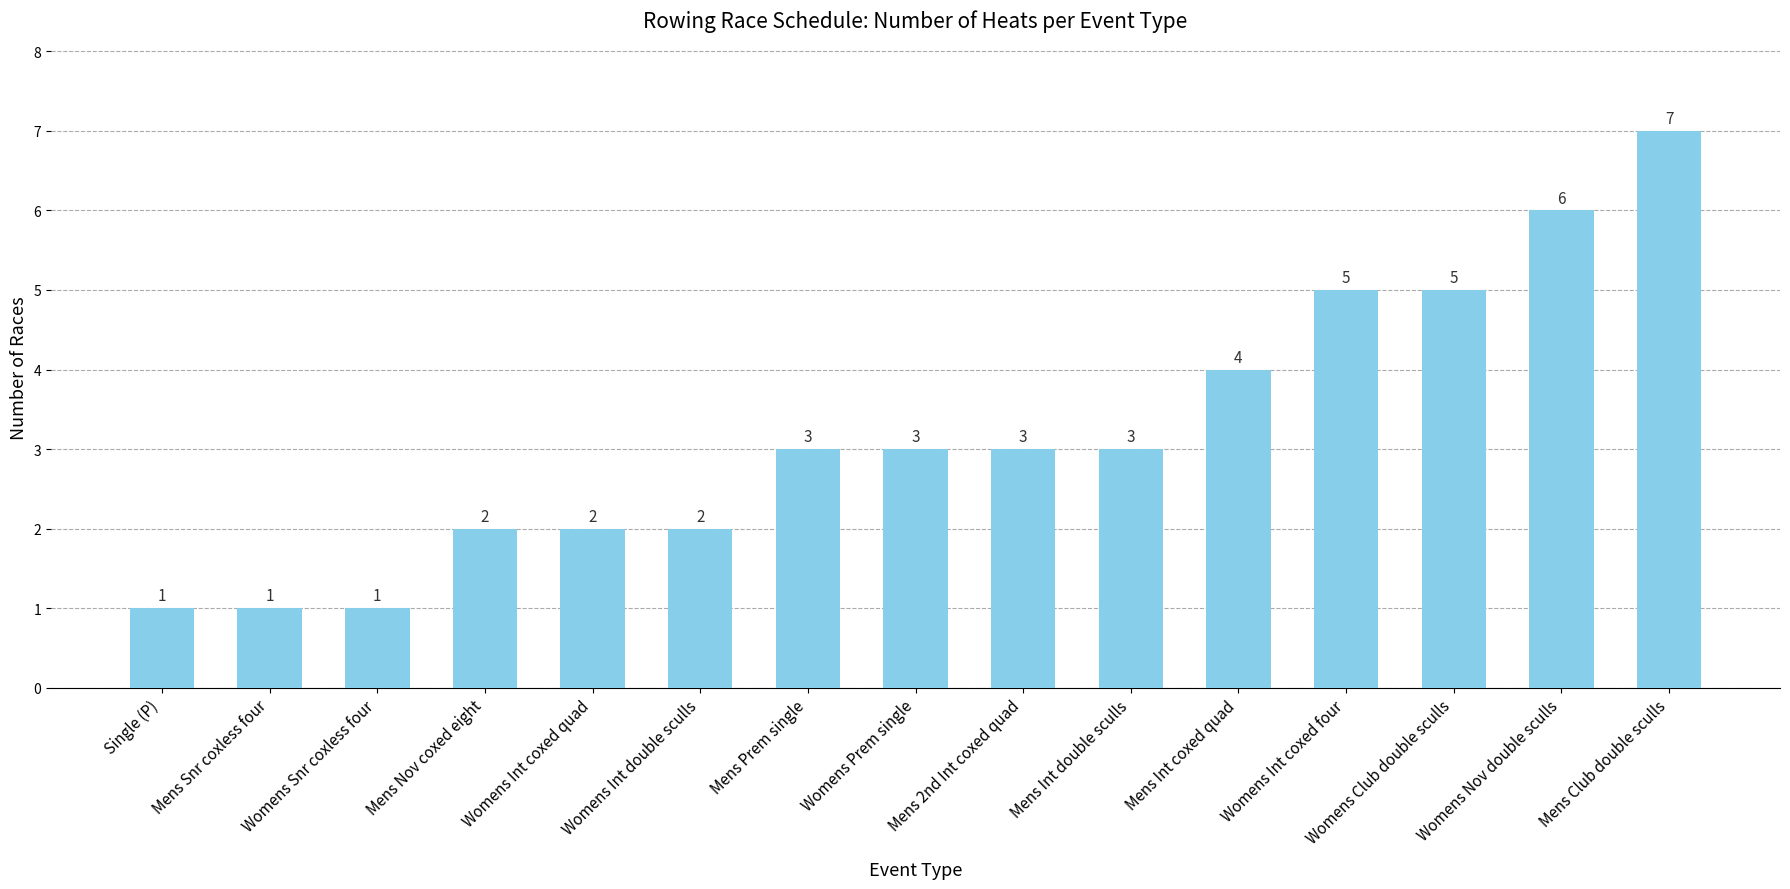

Reading right to left, transcribe all the data shown in this chart.

7	6	5	5	4	3	3	3	3	2	2	2	1	1	1